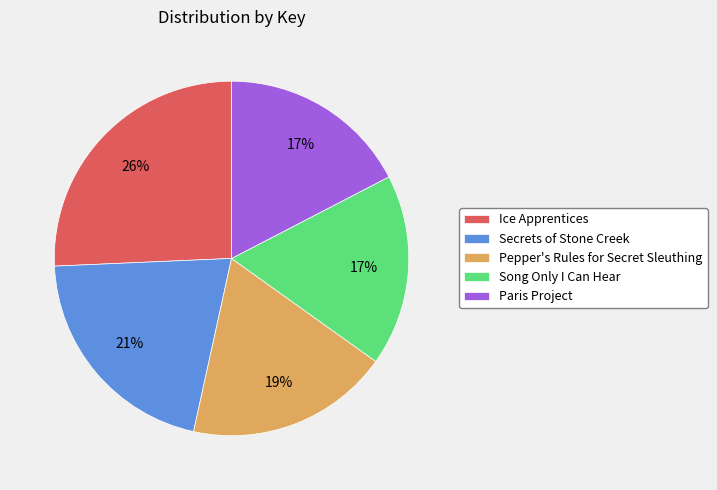

To the nearest percent, what portion does Secrets of Stone Creek represent?

21%